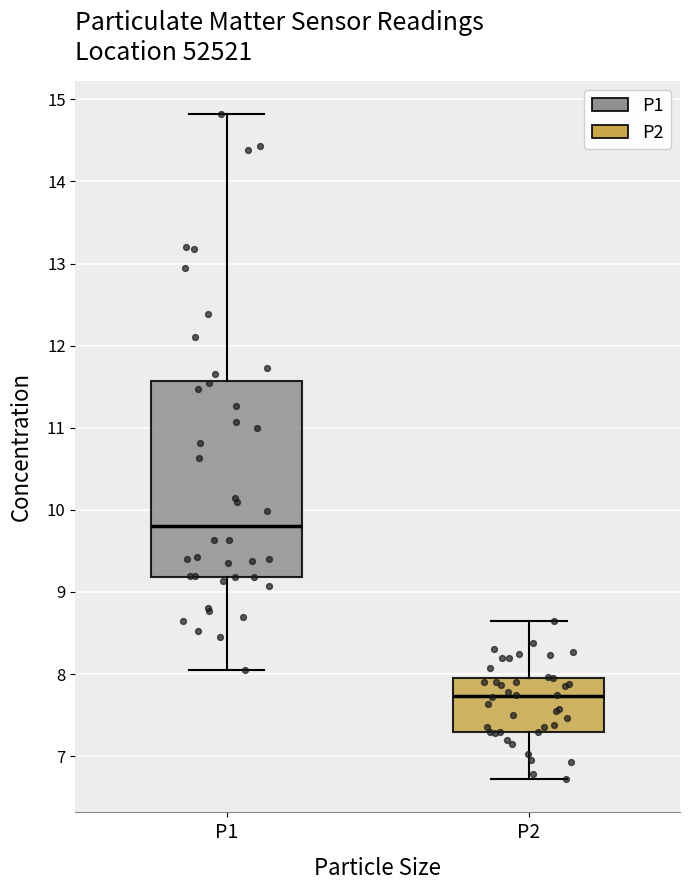

Where does the median line of the box for P1 sit on the y-axis? The values are not printed on the chart, so give them approximately, as read against the axis.

9.8